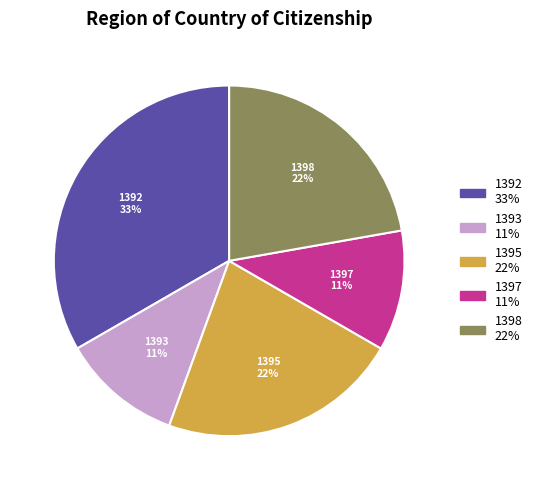

Approximately how many times larger is the value at 1397 compared to 1398?

0.5